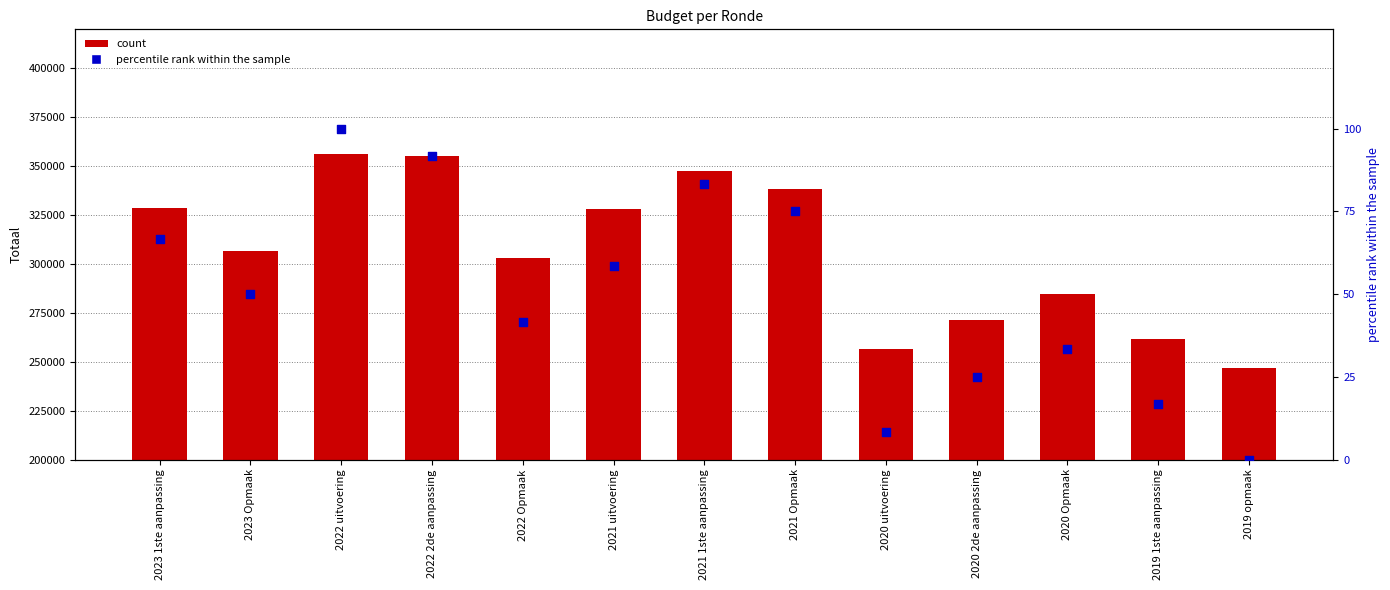

At how many categories does at least one series exceed 171352?

13